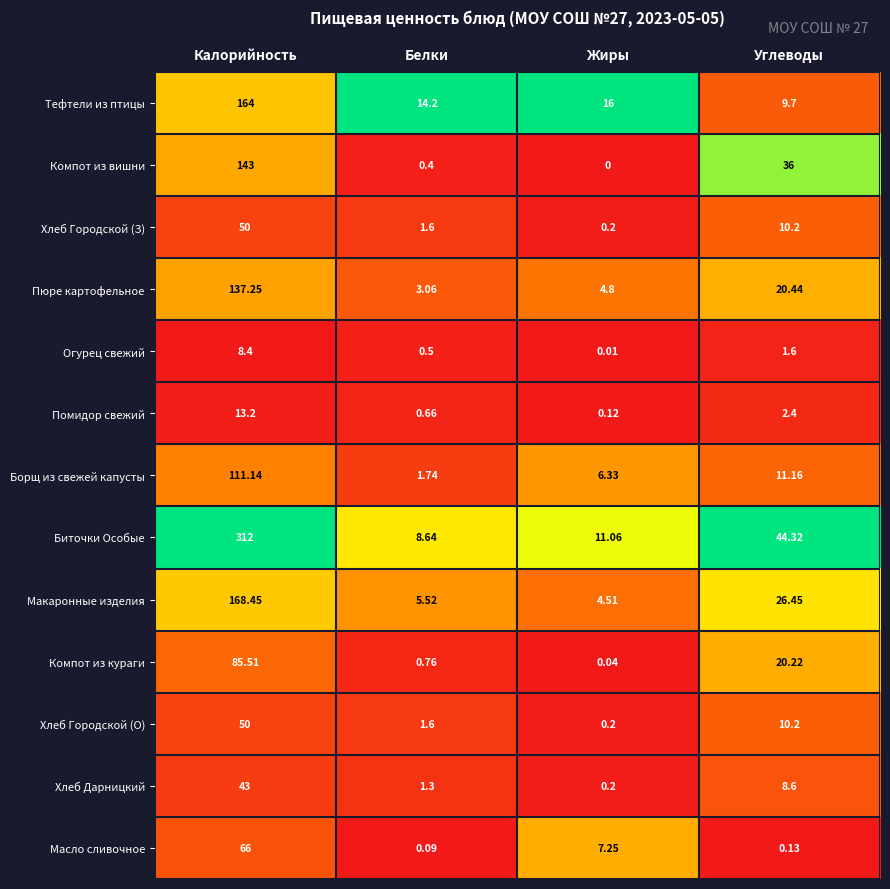

Rank the categories by Борщ из свежей капусты value from highest to lowest.

Калорийность, Углеводы, Жиры, Белки